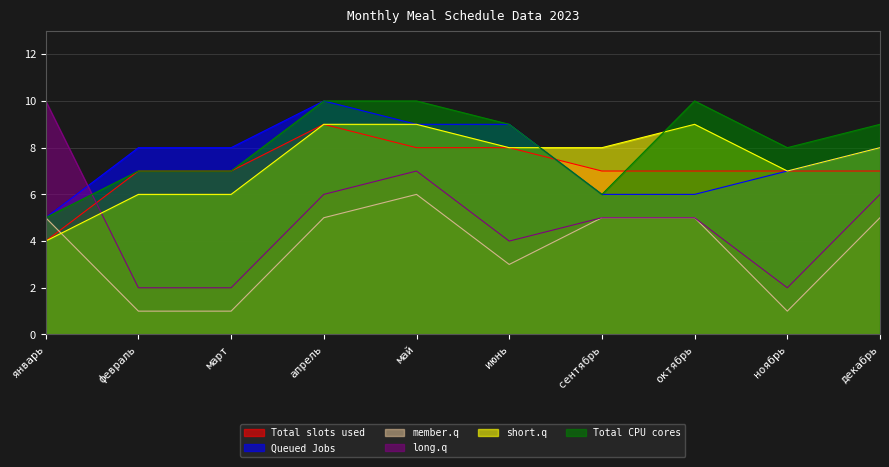

What position from the left is январь?

1